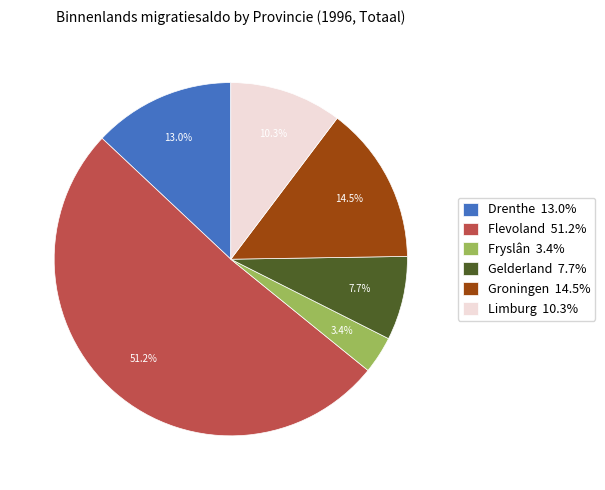

True or false: Limburg accounts for 1% of the total.

False